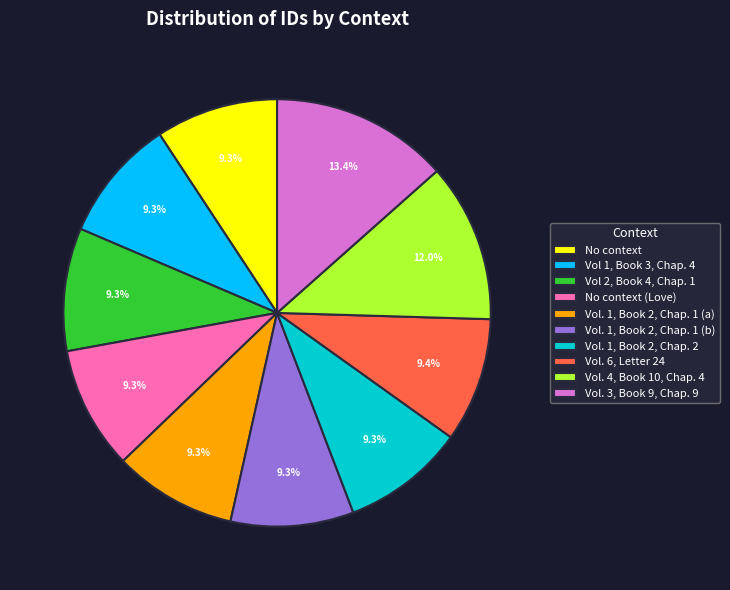

Is No context (Love) the majority of the pie?

No